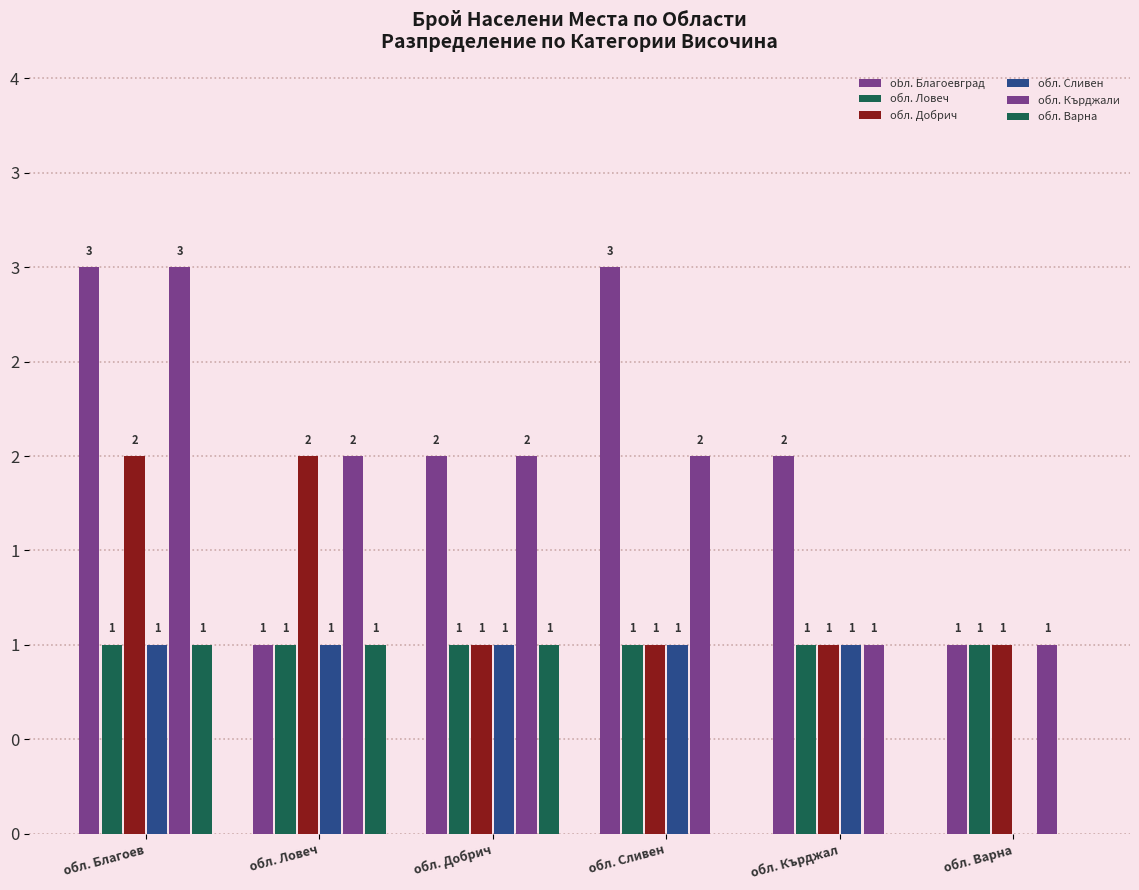

Which category has the highest value in the обл. Кърджали series?

обл. Благоев